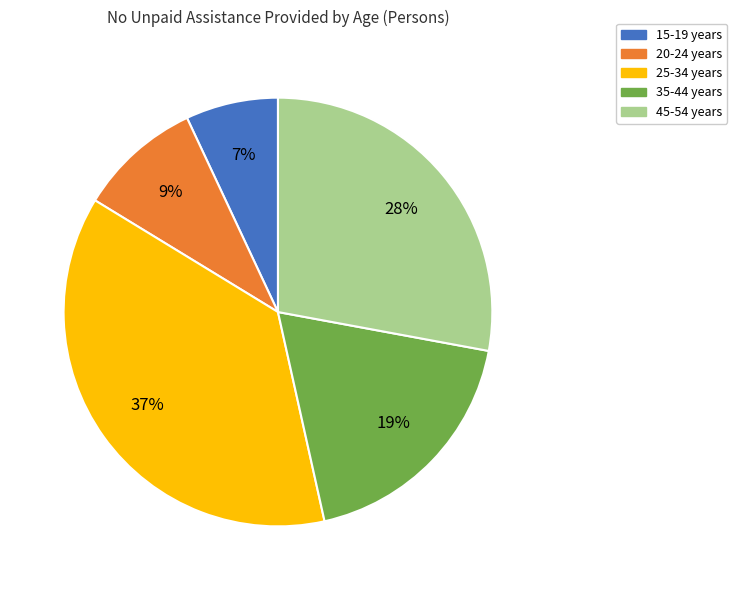

To the nearest percent, what percentage of the pie is 35-44 years?

19%